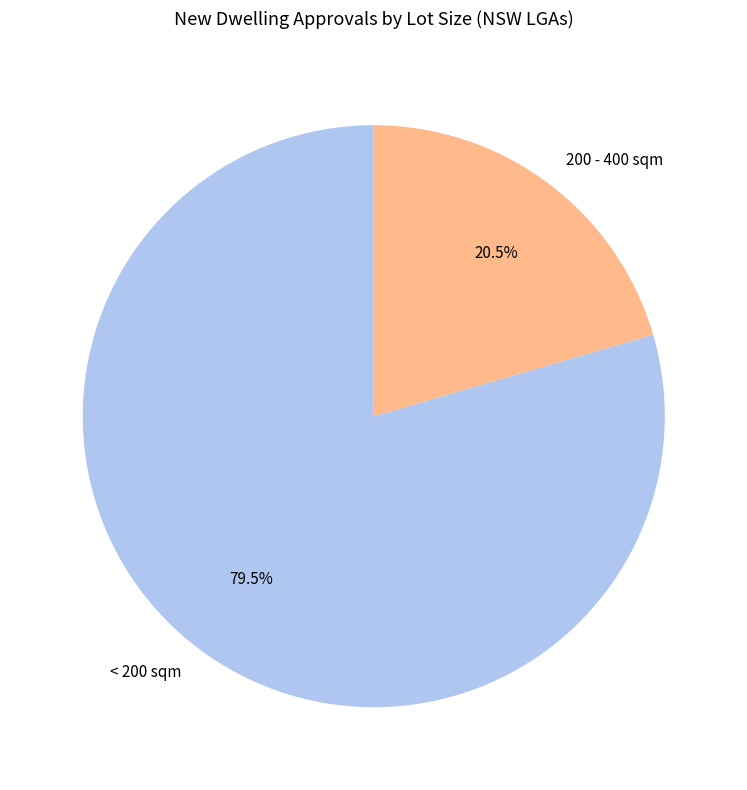

What is the majority slice?

< 200 sqm